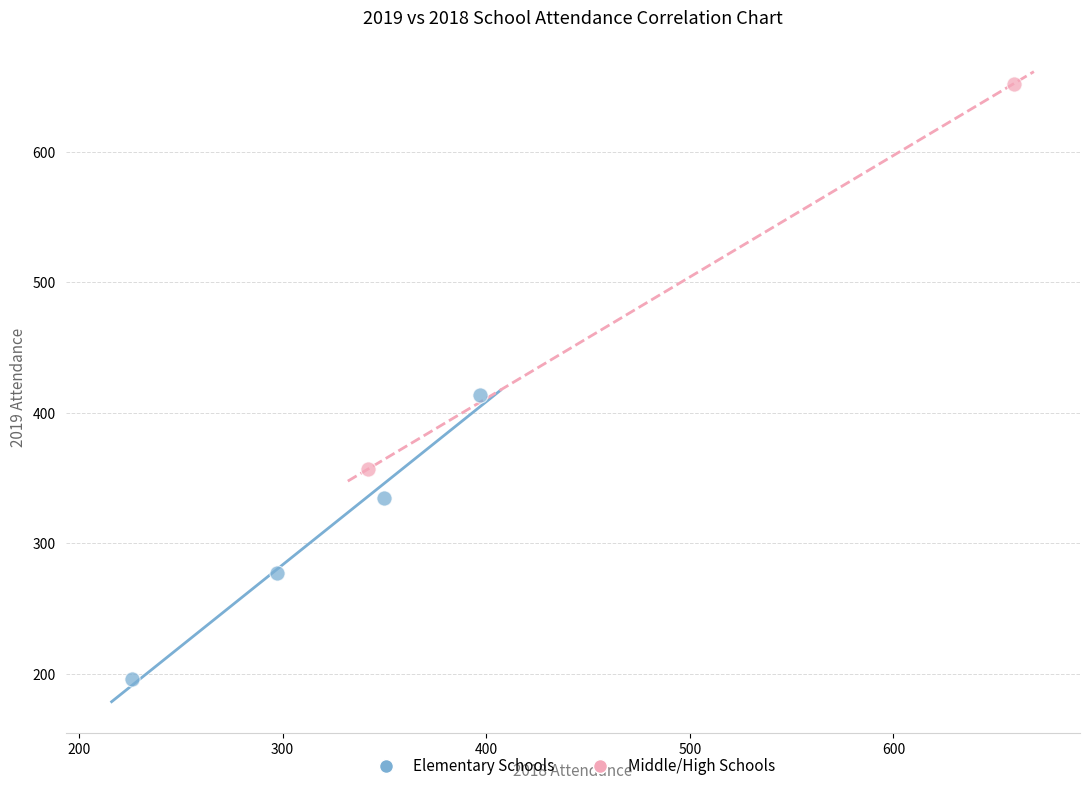

Which series reaches the minimum Y coordinate?

Elementary Schools